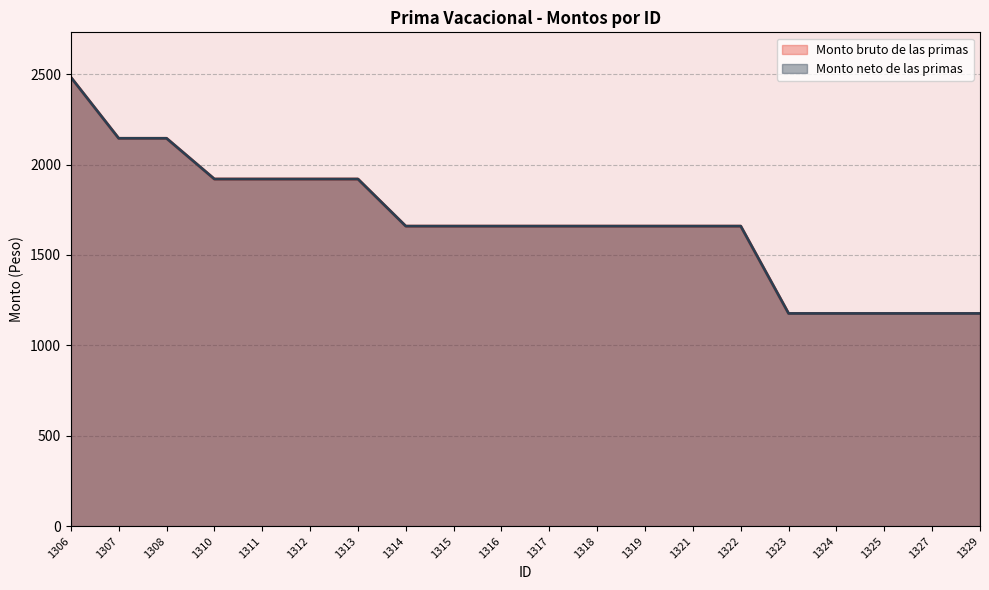

At 1306, list the series in order from smallest to largest.

Monto bruto de las primas, Monto neto de las primas